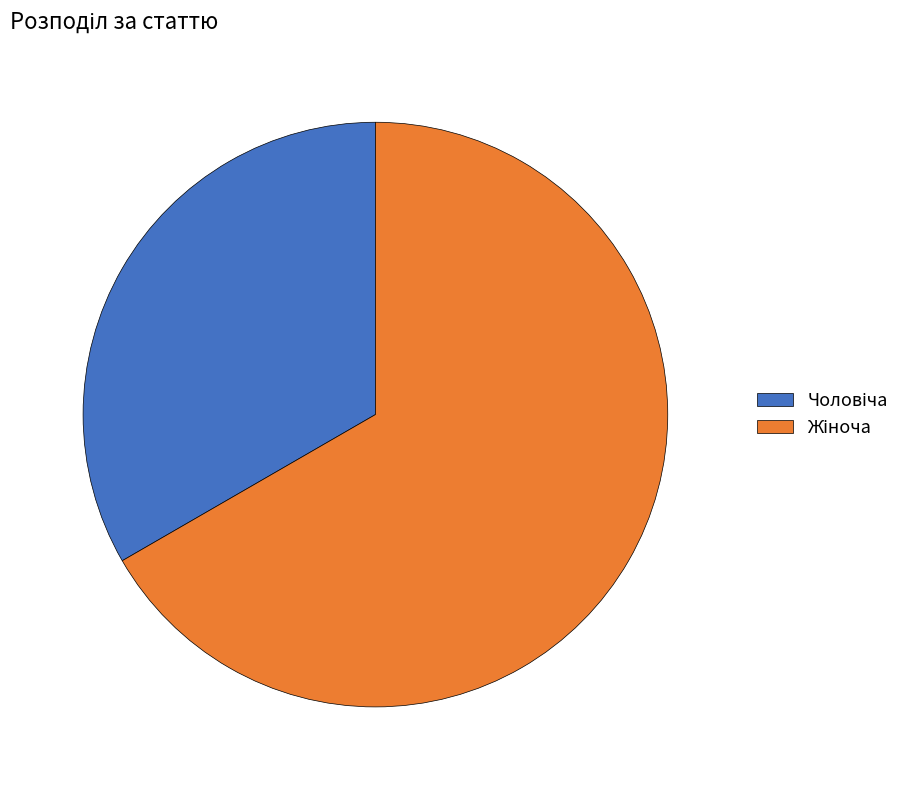

How many slices are in this pie chart?

2